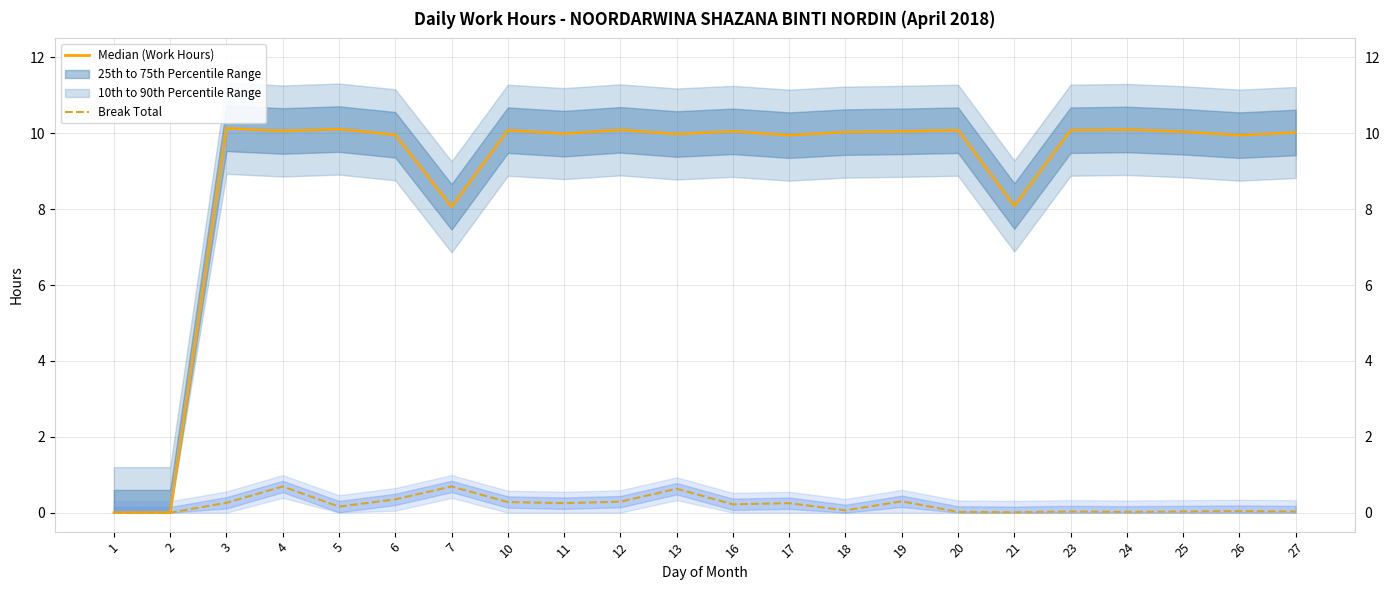

Is it true that Break Total equals 0.1 at 10?

False